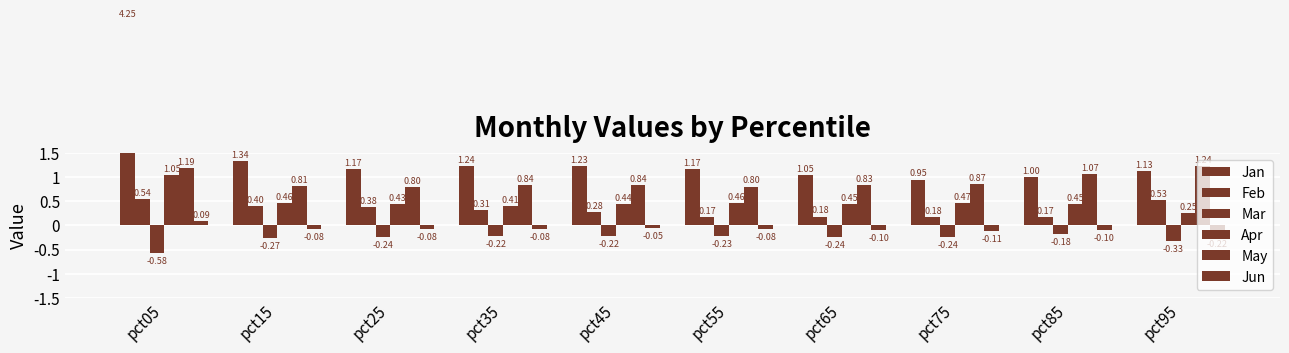

What is the greatest value displayed?

4.3